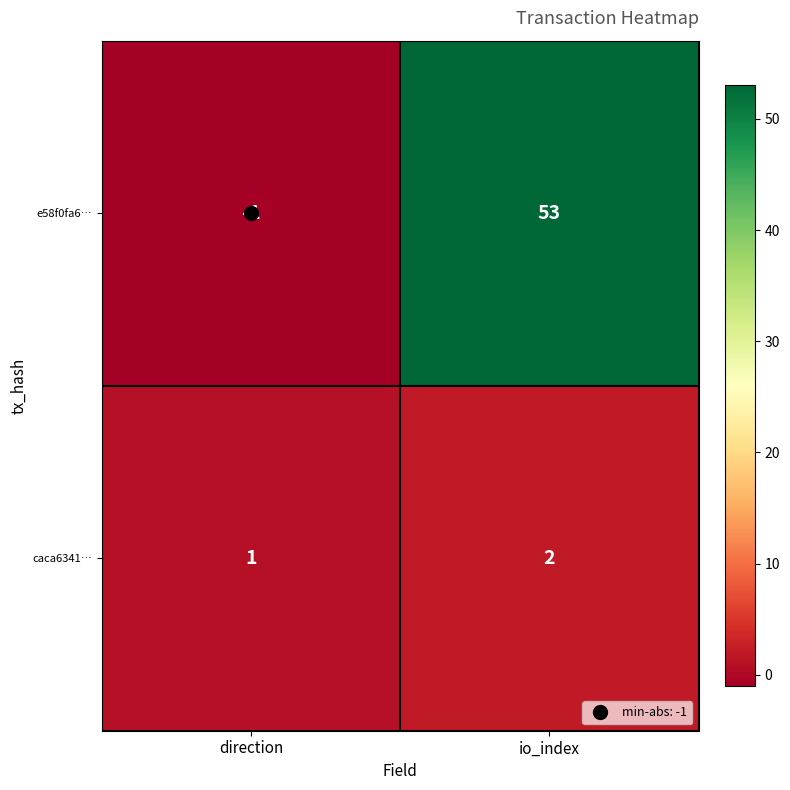

Which category has the highest value across all series?

io_index